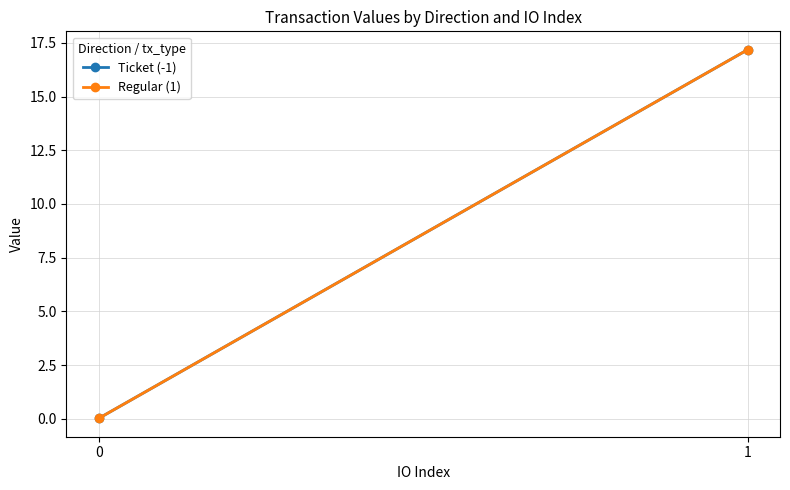

The Regular (1) series shows 6.0 at 1. True or false?

False